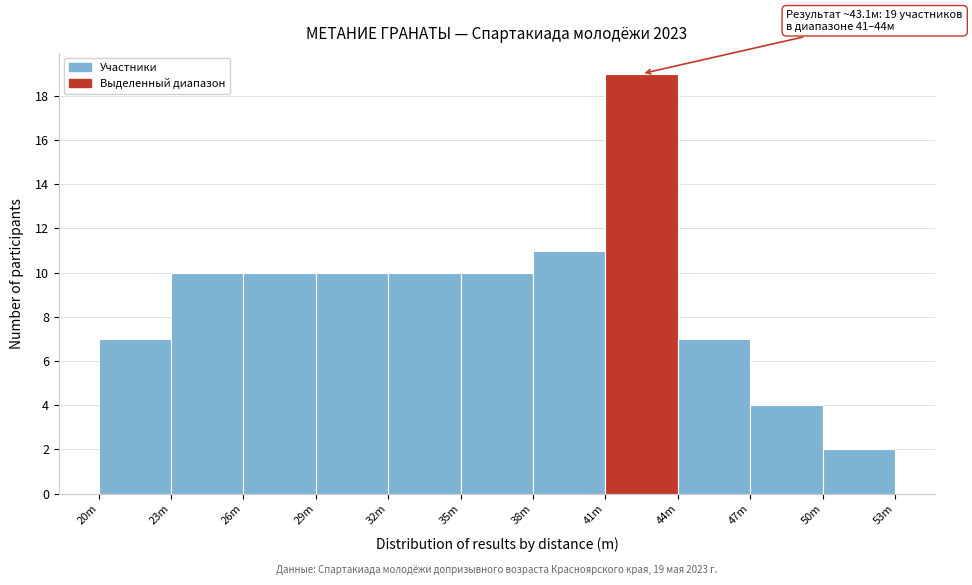

Reading left to right, transcribe all the data shown in this chart.

7	10	10	10	10	10	11	19	7	4	2